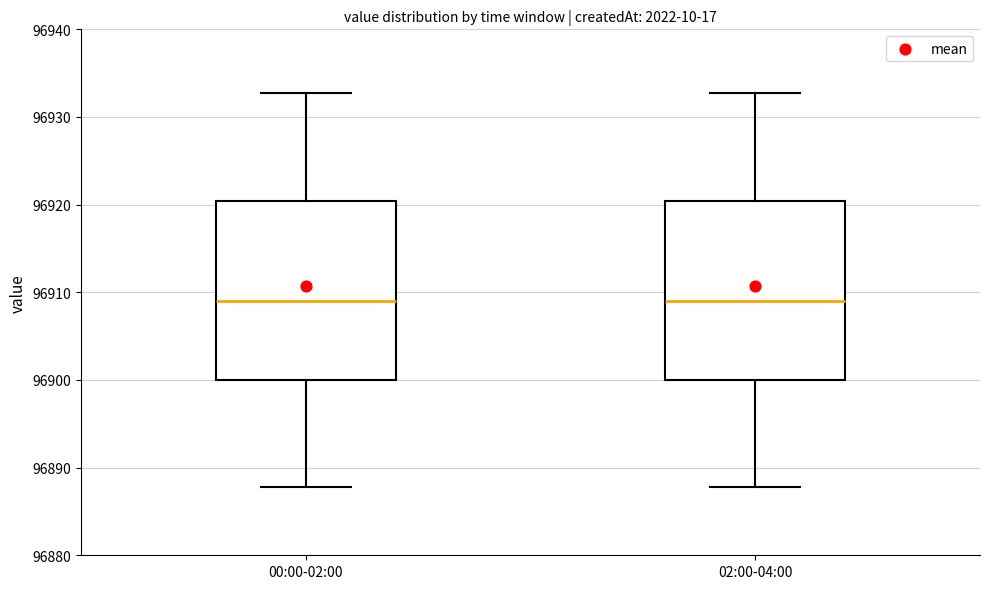

Reading left to right, transcribe this box plot: for each box, give where its median line is, the range the box spans, and where its two whiskers end, as read against the y-axis. The values are not printed on the chart, so give them approximately, as read against the axis.

00:00-02:00: median 96909, box 96900 to 96920, whiskers 96888 to 96933
02:00-04:00: median 96909, box 96900 to 96920, whiskers 96888 to 96933